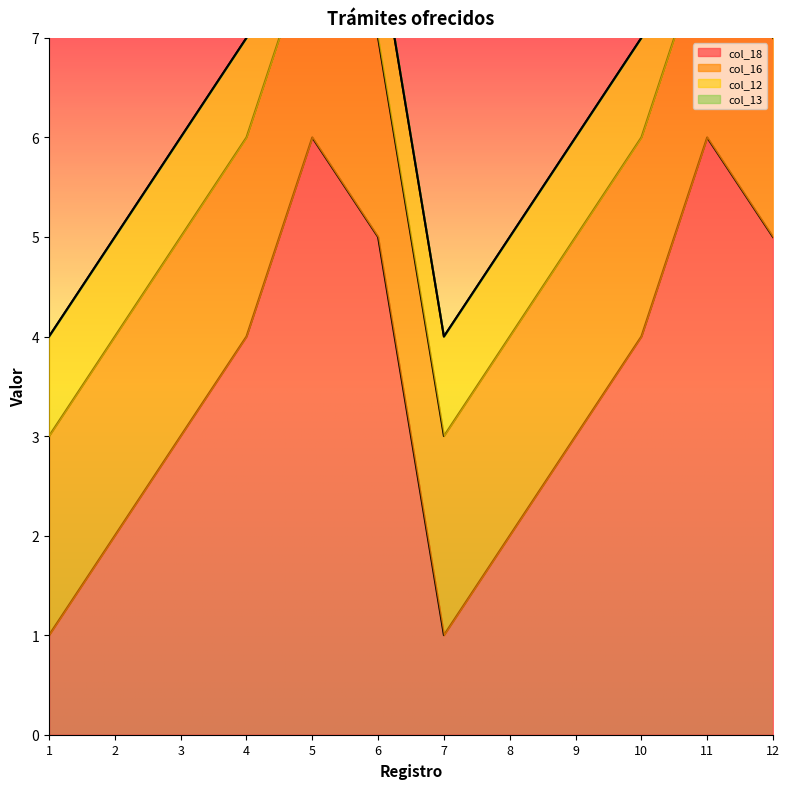

True or false: col_13 and col_12 intersect in this chart.

False